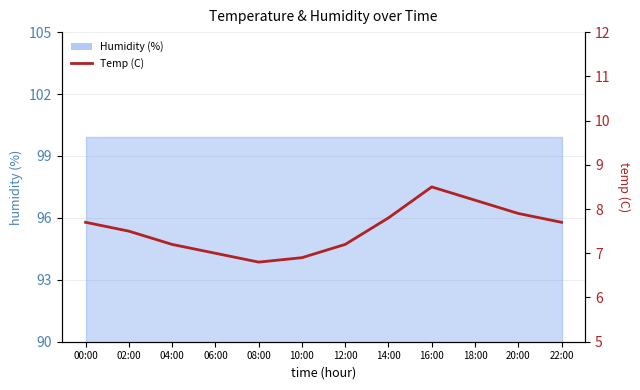

What is the difference between the maximum and minimum values?

1.7